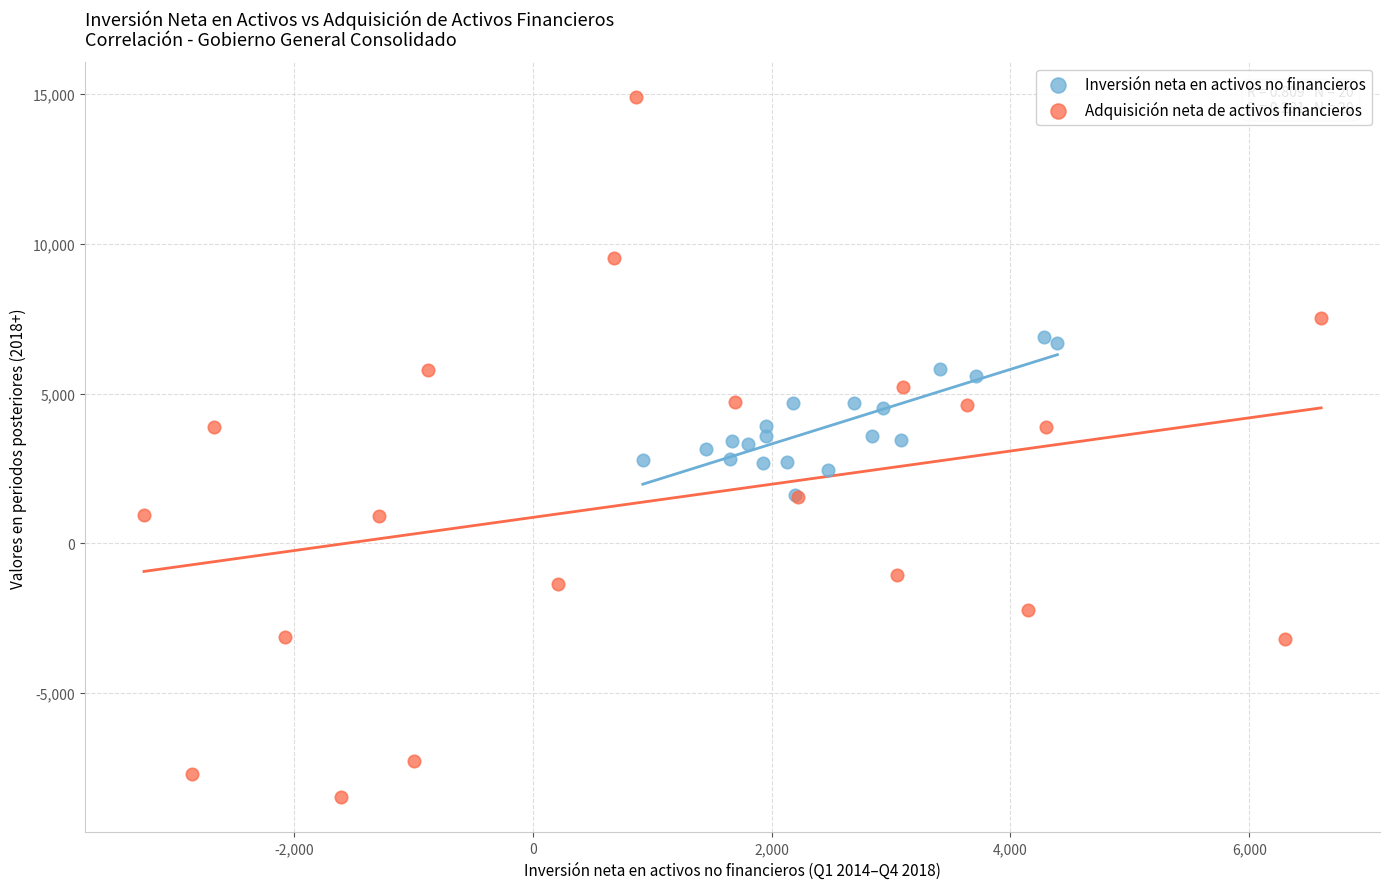

Which series has the largest Y range (max minus min)?

Adquisición neta de activos financieros